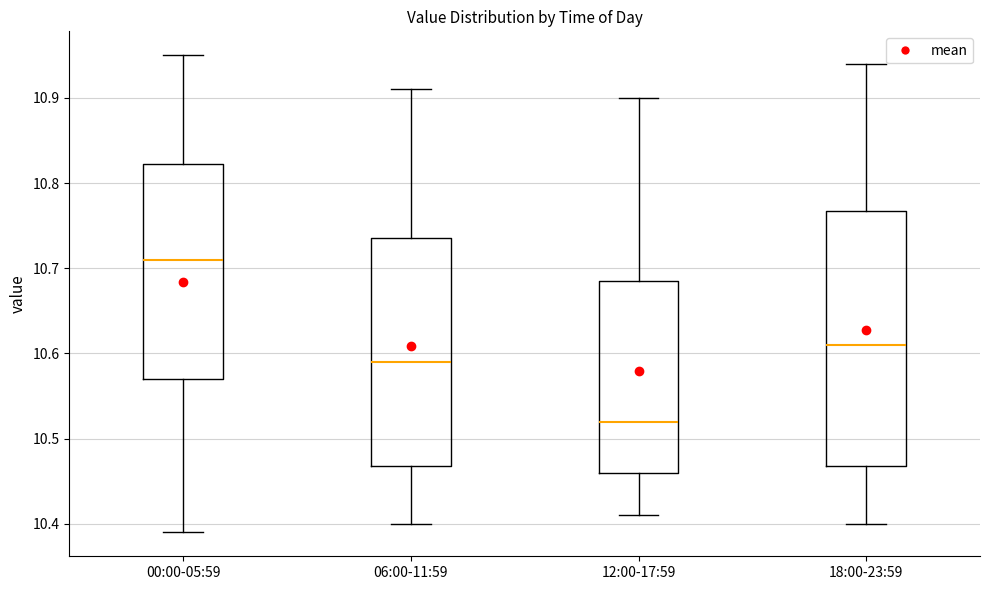

Which box is the tallest, from its lower edge to its upper edge?

18:00-23:59